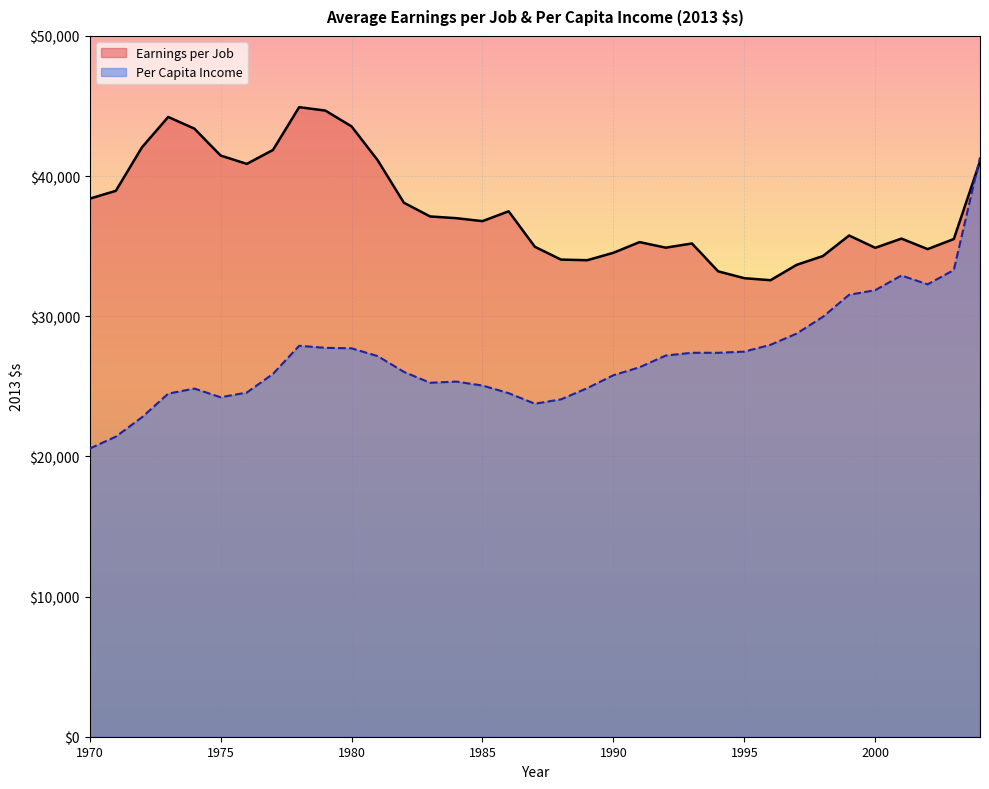

What is the difference between the Per Capita Income values at 1986 and 2012?

16819